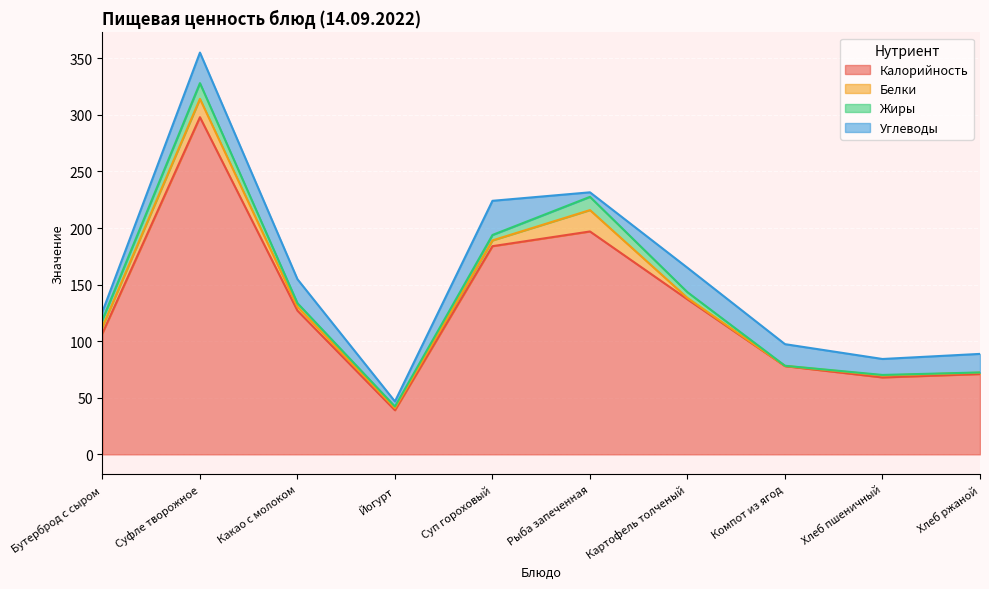

What is the average value of the Жиры series?

4.7